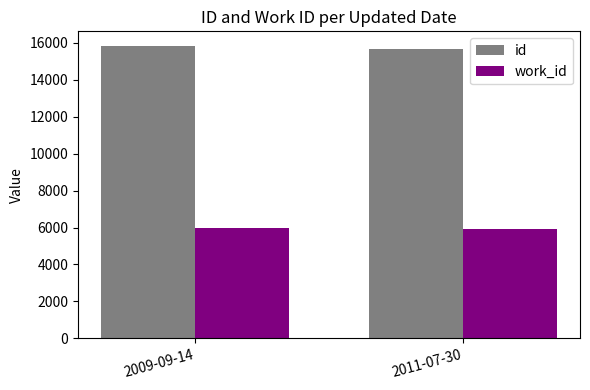

What is the difference between the id values at 2011-07-30 and 2009-09-14?

152.7